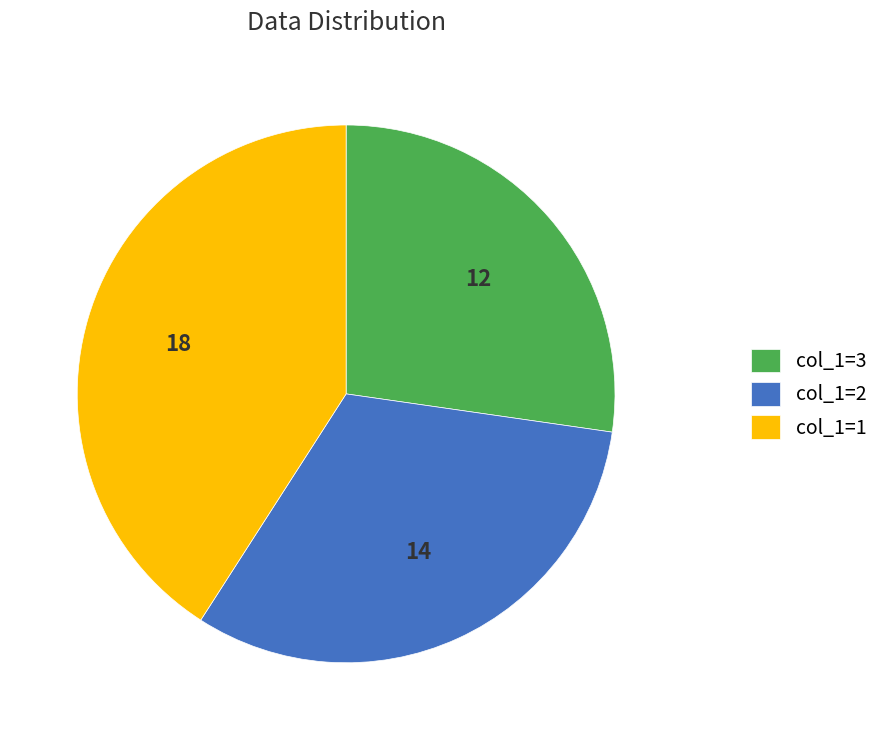

Combined, do col_1=3 and col_1=1 account for over 50%?

Yes